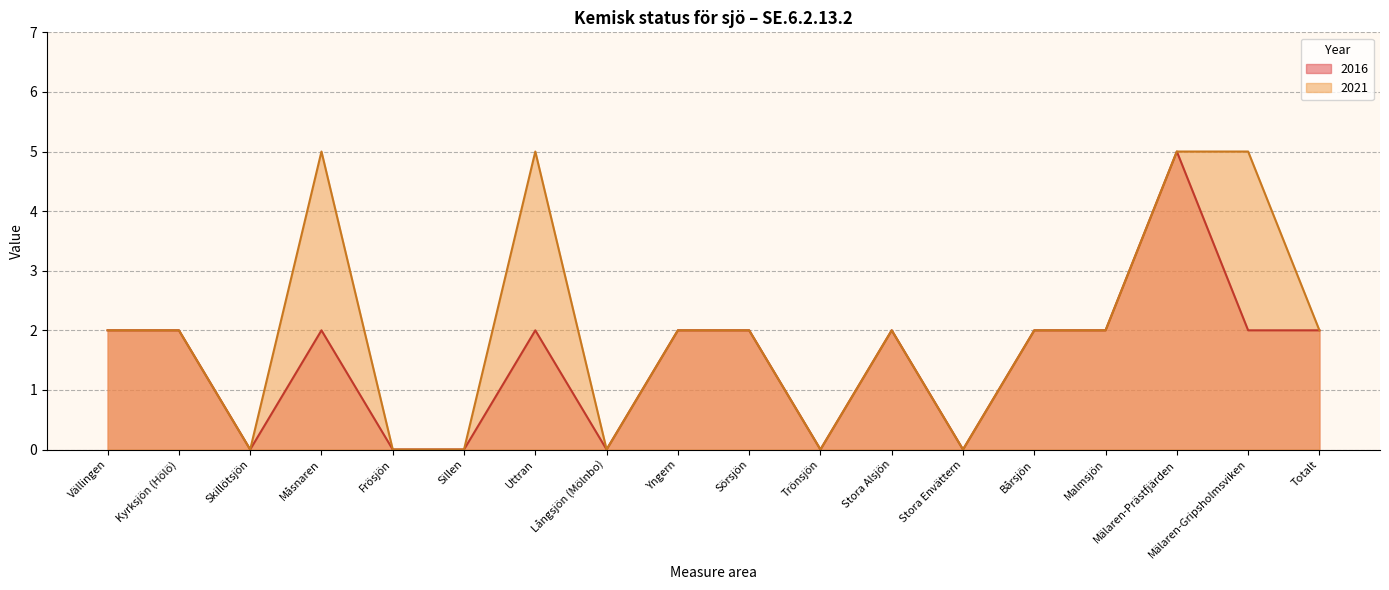

What is the value of the 2021 point at the 17th from the left?

5